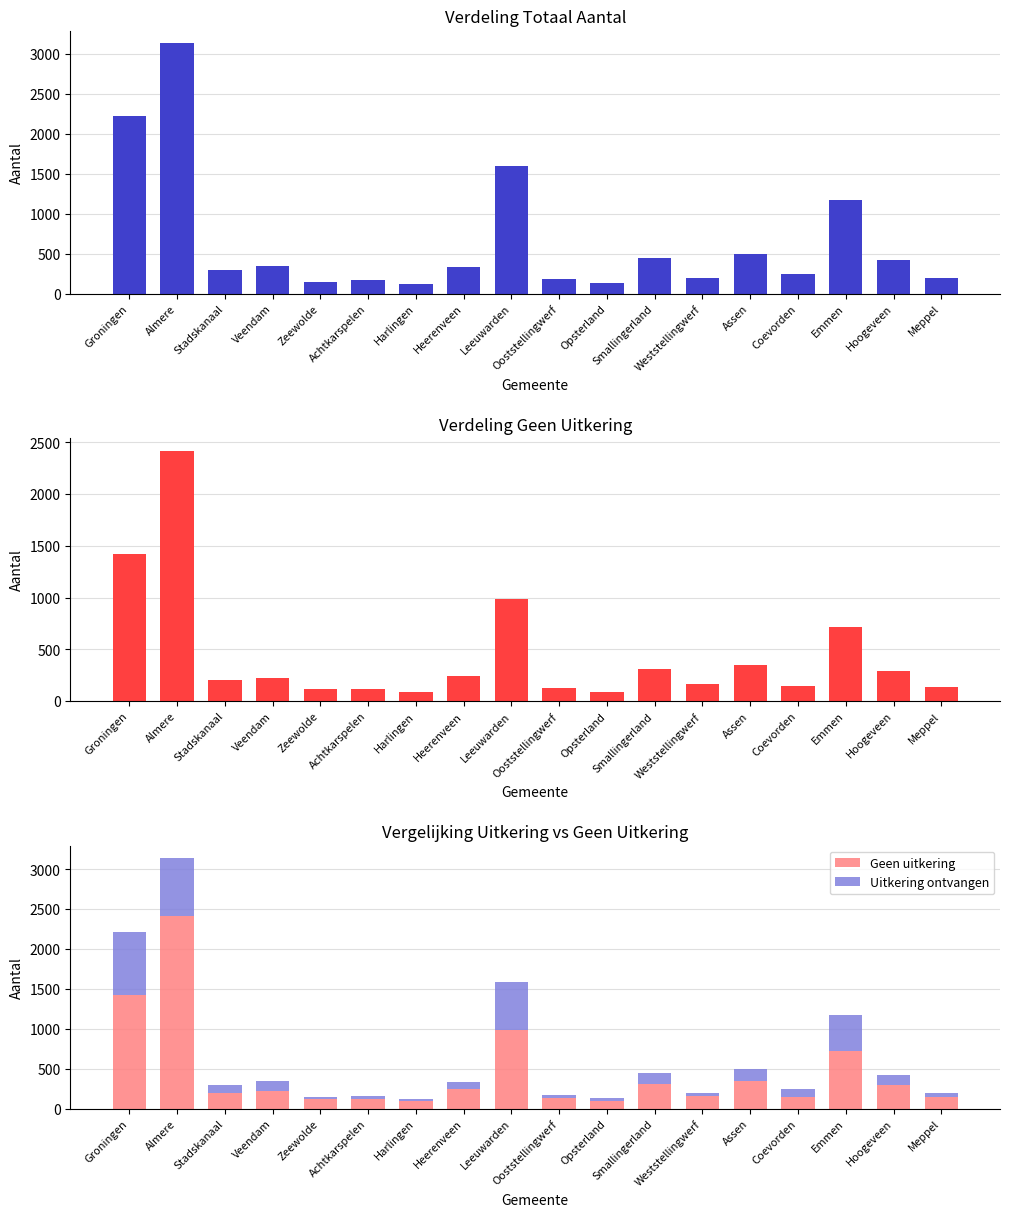

How many data points in Totaal Aantal are less than 330?

9